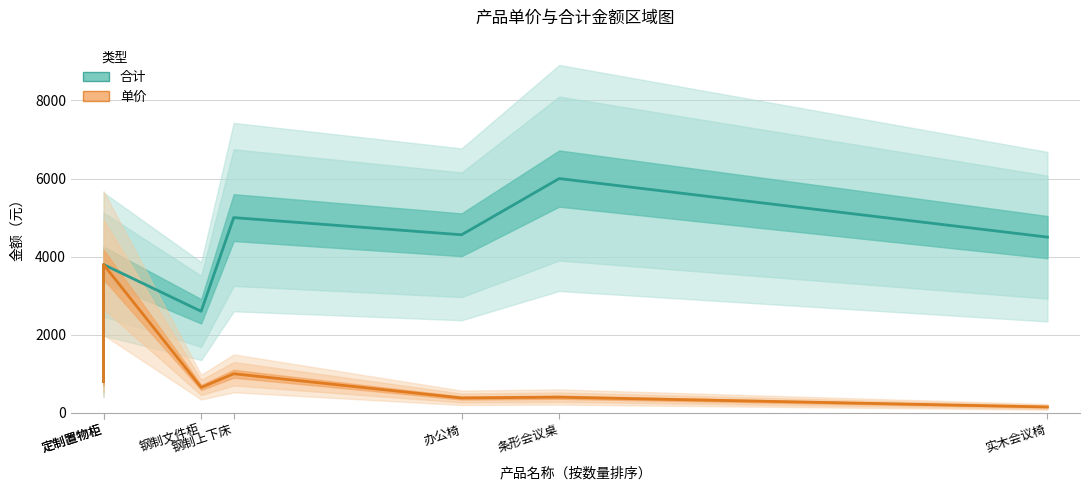

At 定制置物柜, list the series in order from smallest to largest.

合计, 单价